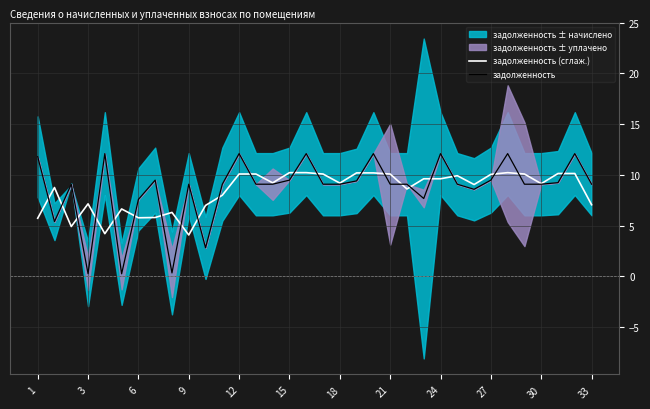

Does the chart display data point markers on the line(s)?

No